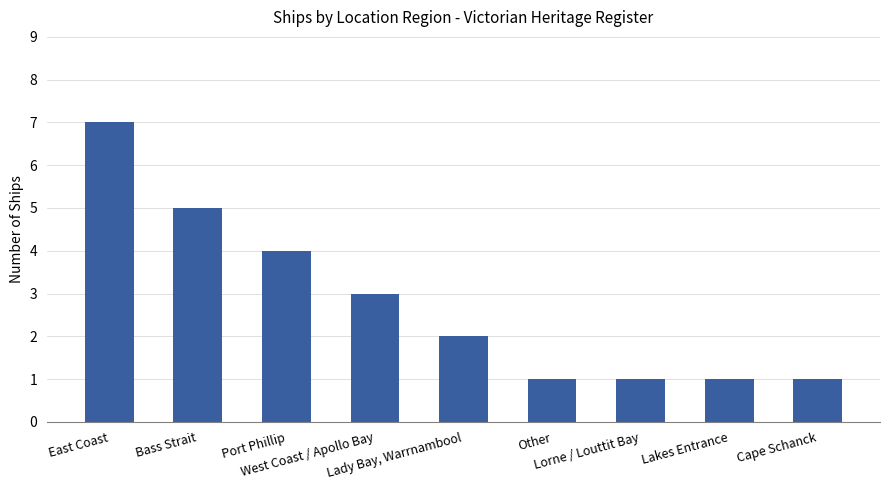

What is the difference between the second highest and second lowest values?

4